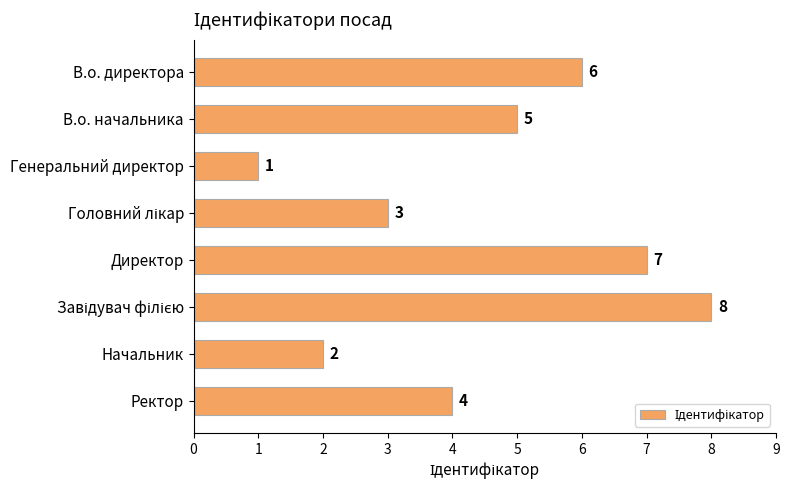

Count the number of categories in the chart.

8